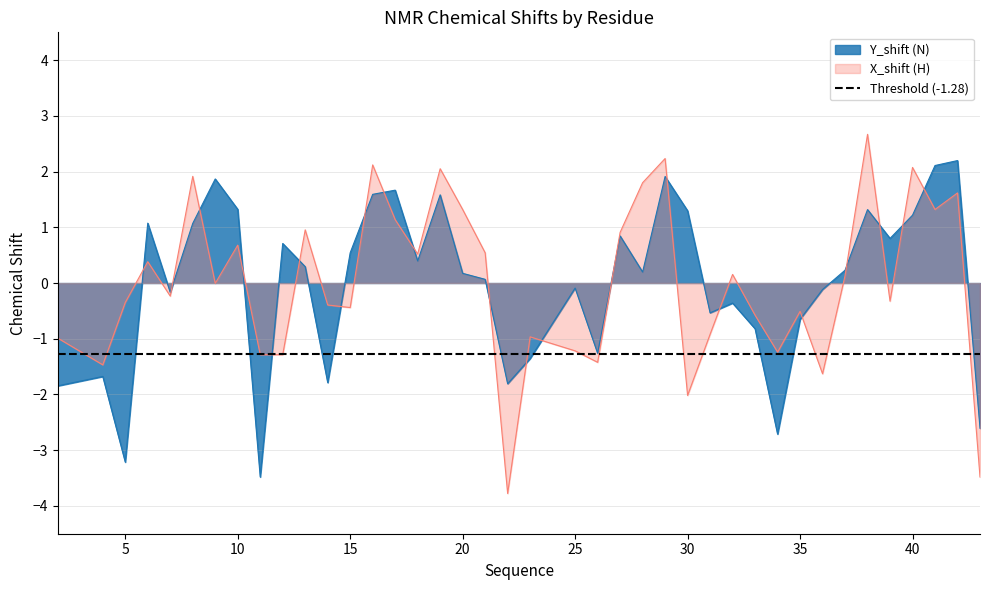

Which has a higher value, 22 or 15?

15